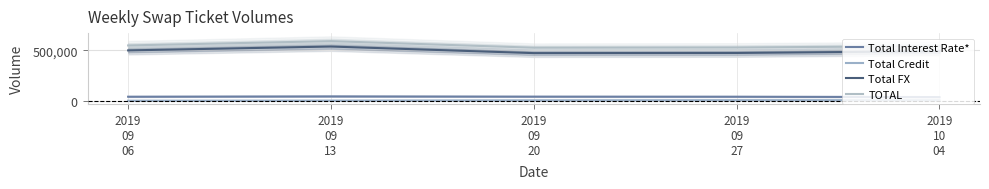

True or false: Total Interest Rate* and Total Credit intersect in this chart.

False